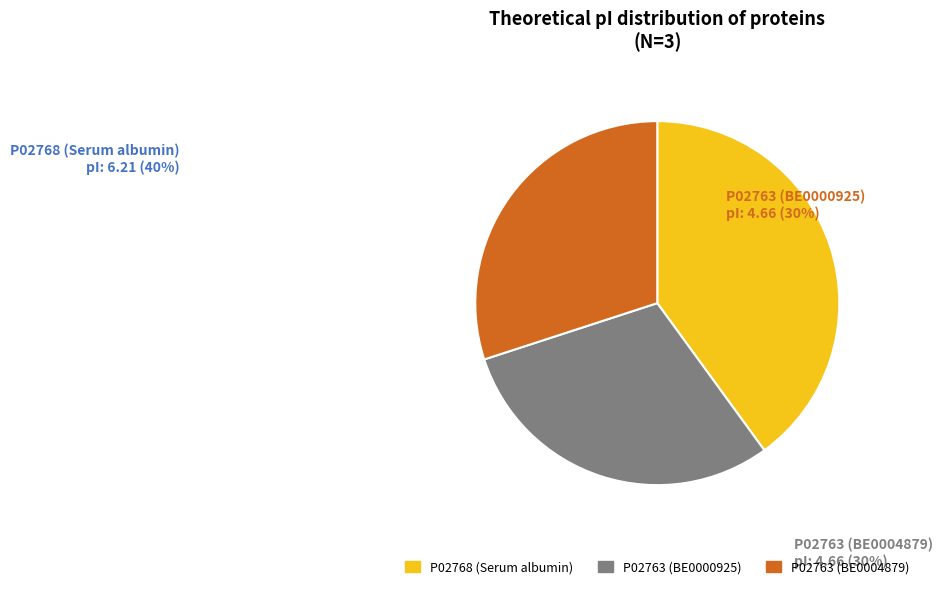

Is it true that P02763 (BE0004879) is 40% of the pie?

False